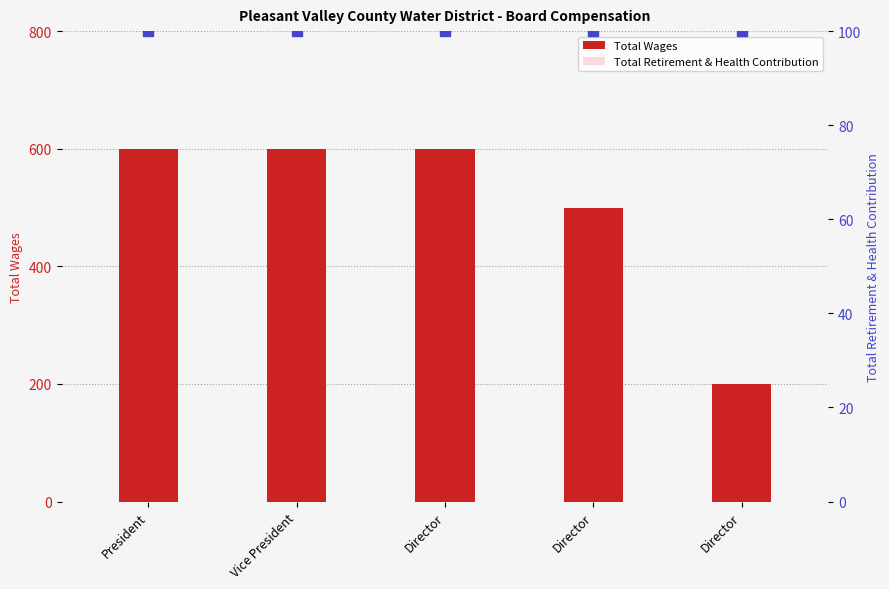

Which series has the largest Y range (max minus min)?

Total Wages